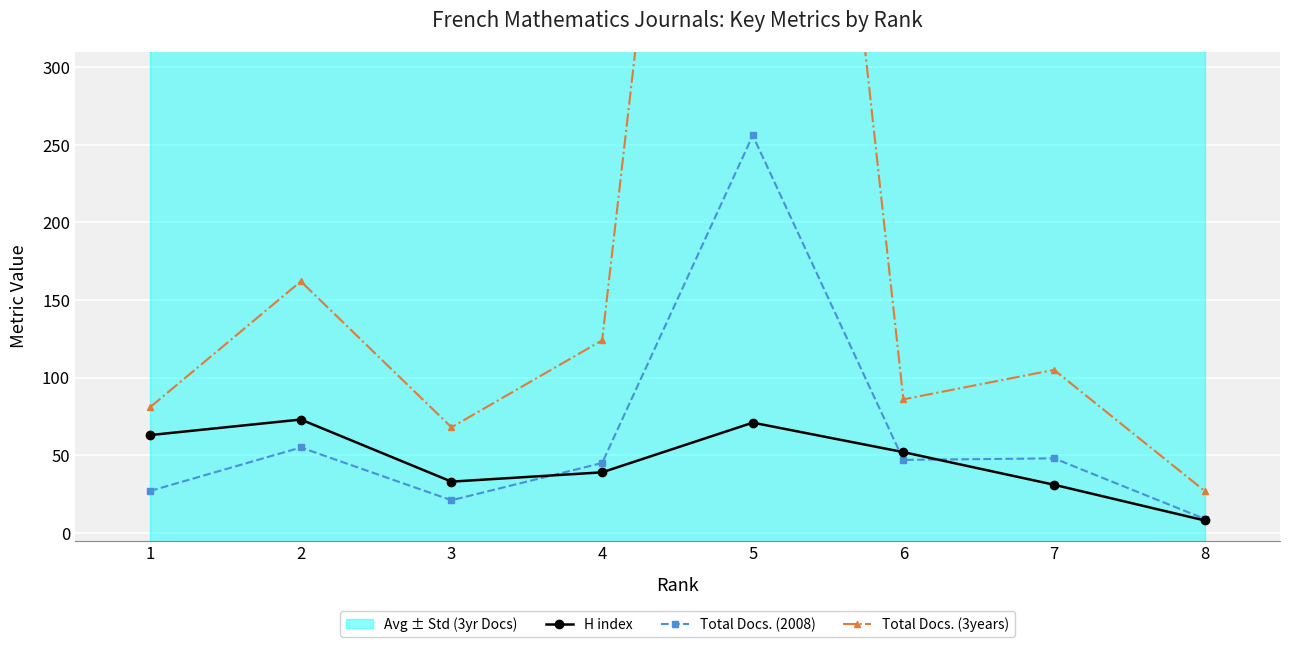

Rank the series at 8 from highest to lowest value.

Total Docs. (3years), Total Docs. (2008), H index